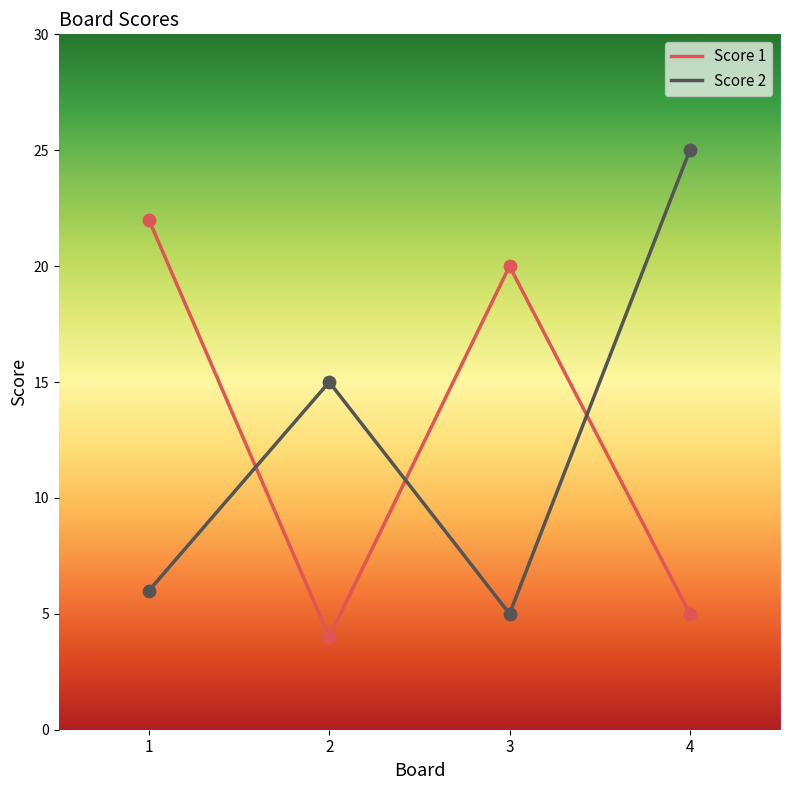

Is the value of Score 2 at 2 greater than the value of Score 1 at 4?

Yes